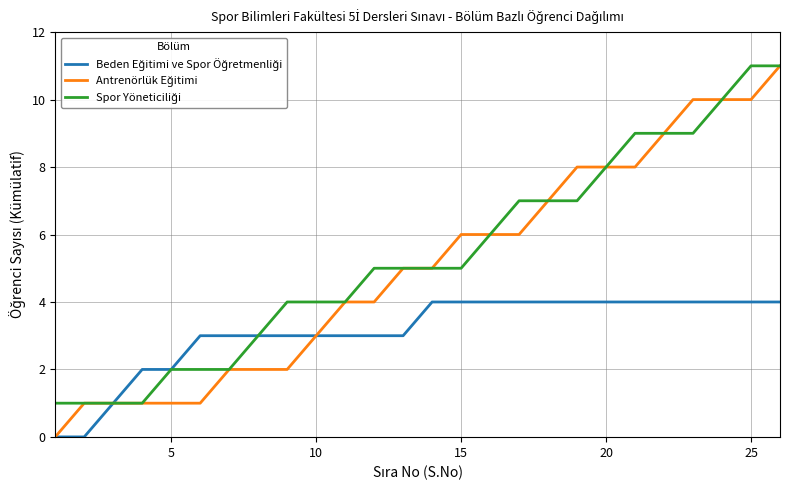

What is the maximum value shown in the chart?

11